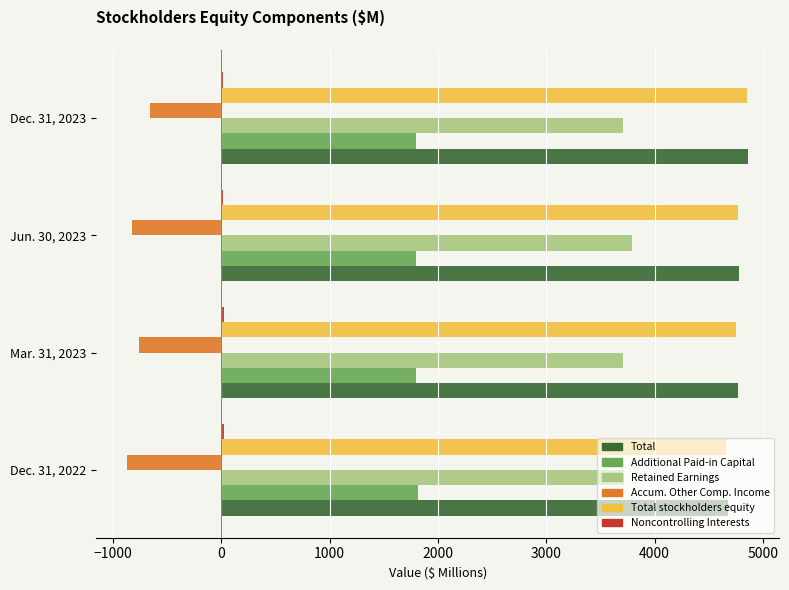

Is it true that Total stockholders equity equals 2252.3 at Jun. 30, 2023?

False